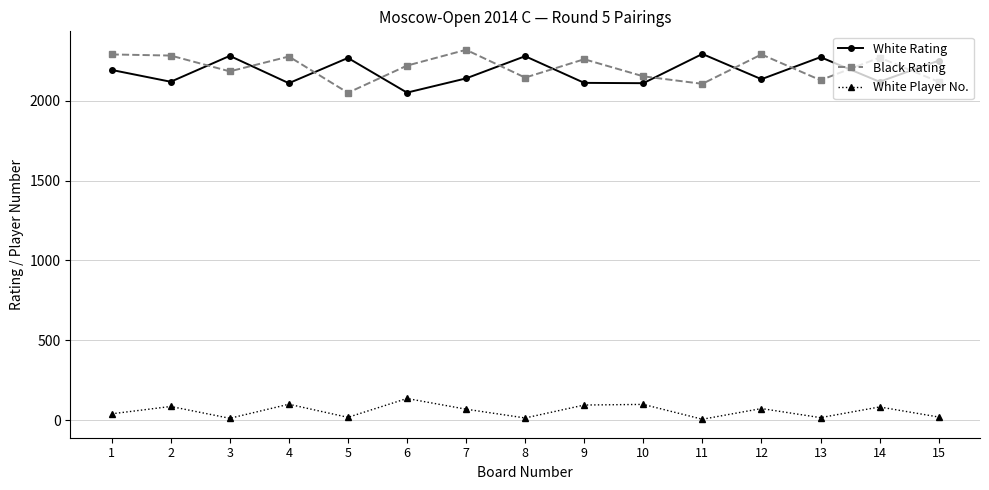

What are all the series names shown in the legend?

White Rating, Black Rating, White Player No.